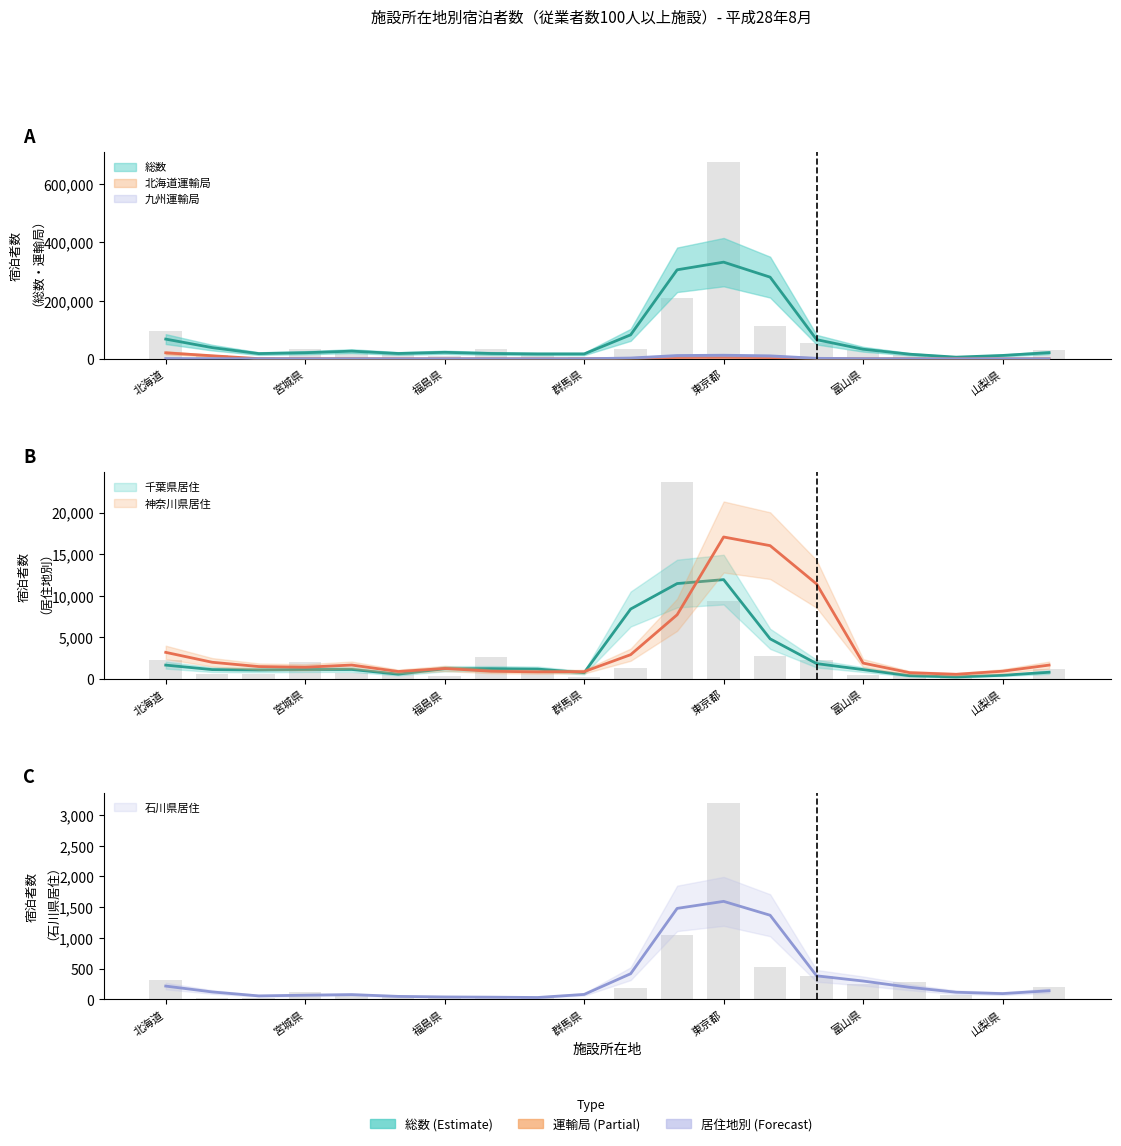

Is the value of 千葉県居住 at 山形県 greater than the value of 九州運輸局 at 富山県?

Yes